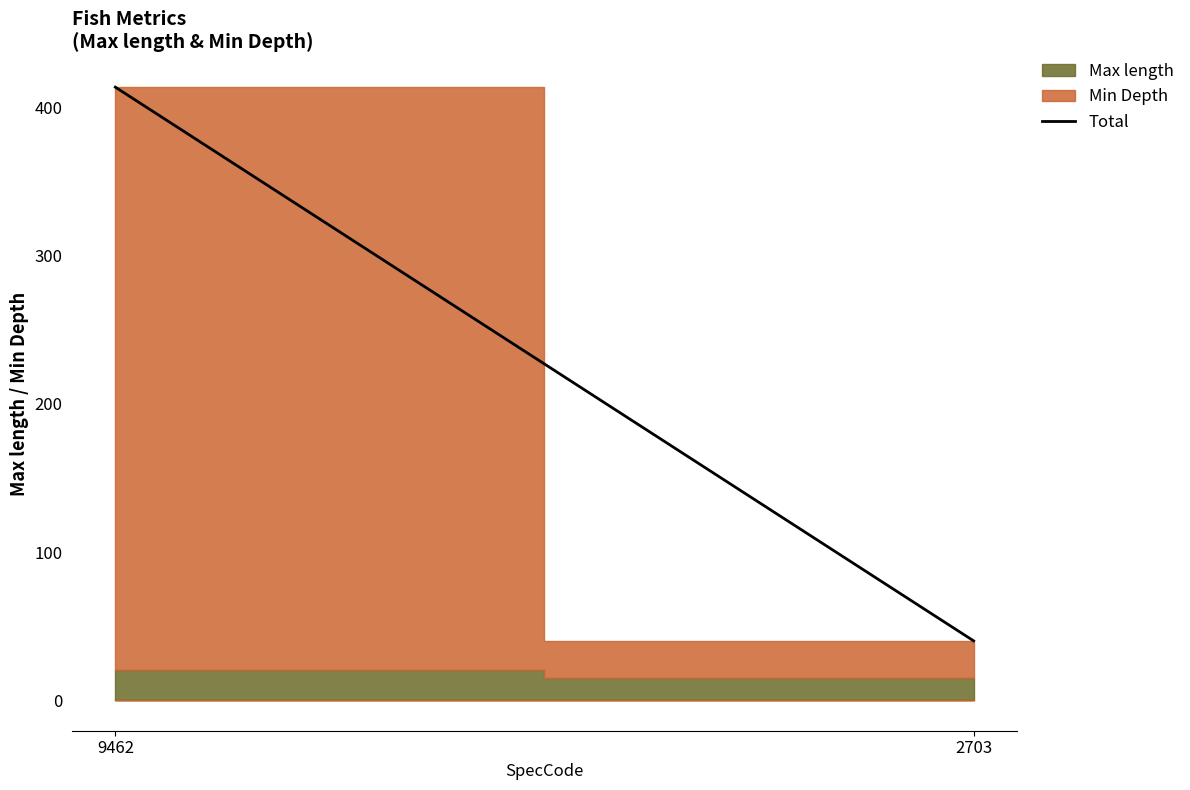

What is the value of the 2nd point from the left?

40